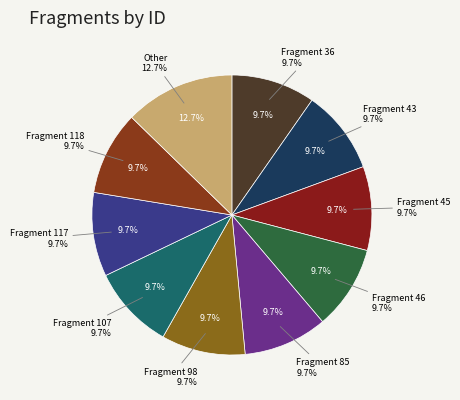

Approximately how many times larger is the value at Fragment 46 compared to Fragment 45?

1.0